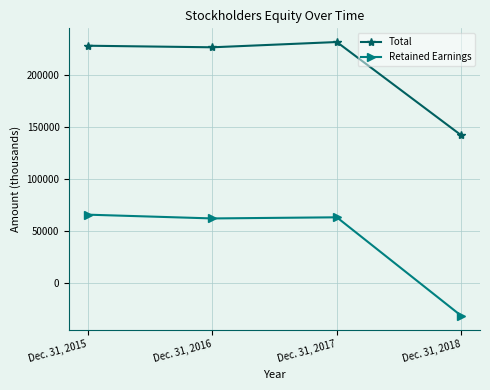

What is the value of the Total point at the 2nd from the left?

226204